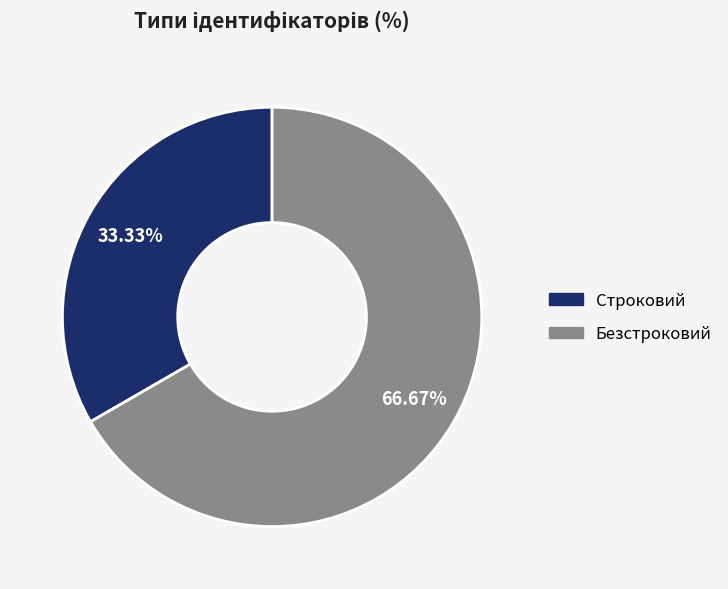

What is the smallest slice in the pie chart?

Строковий